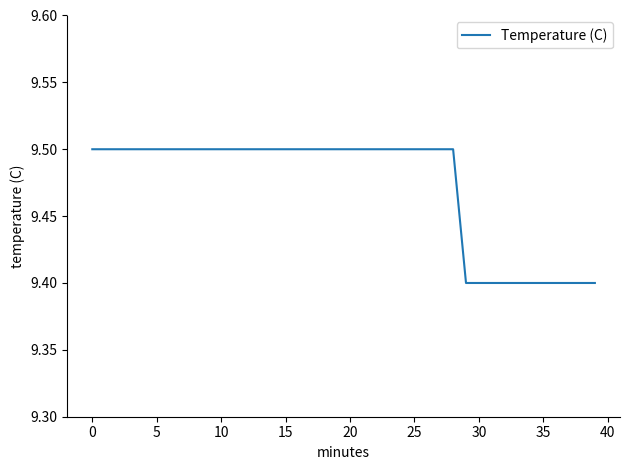

What is the maximum value shown in the chart?

9.5